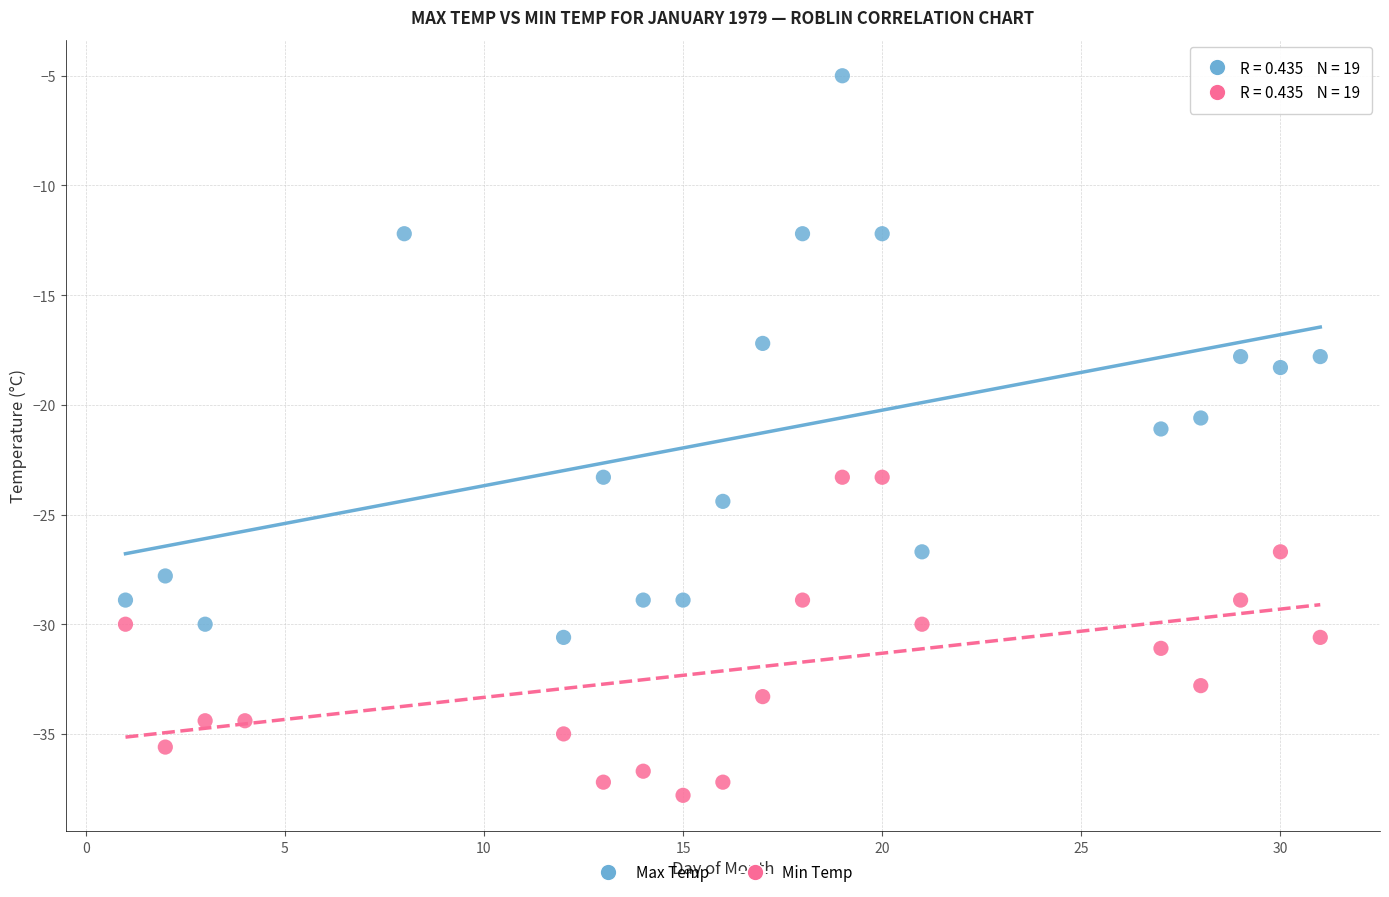

Which series contains the lowest Y value?

Min Temp